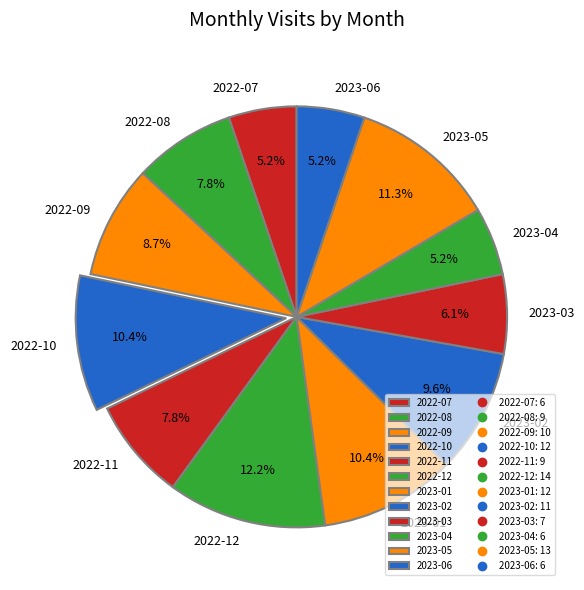

Which category has the biggest portion of the pie?

2022-12